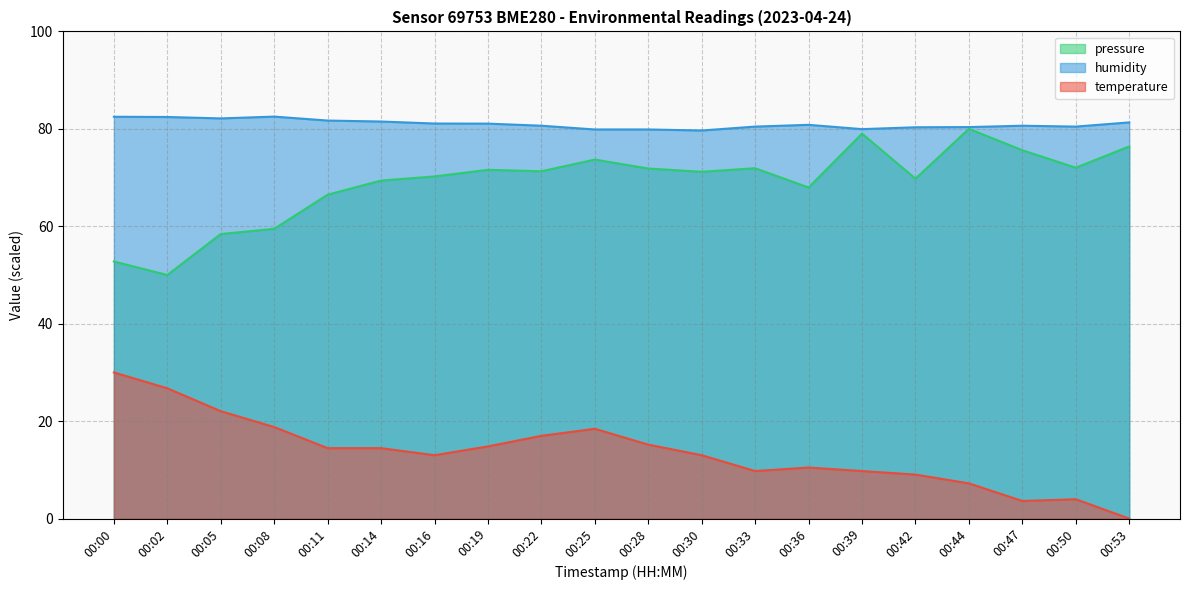

At which category does the chart reach its peak across all series?

00:08